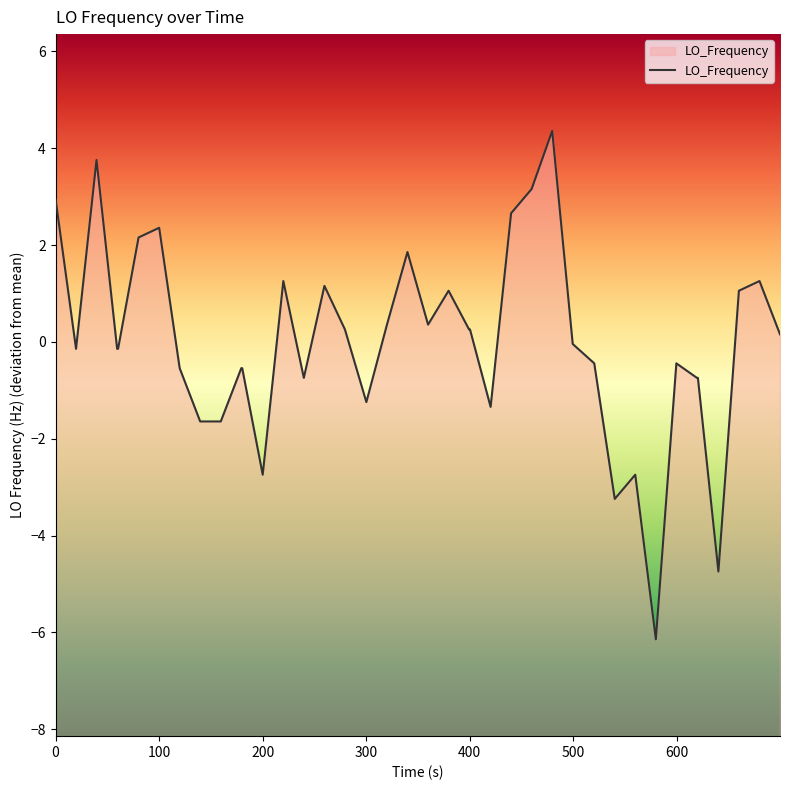

How many lines are shown in the chart?

1